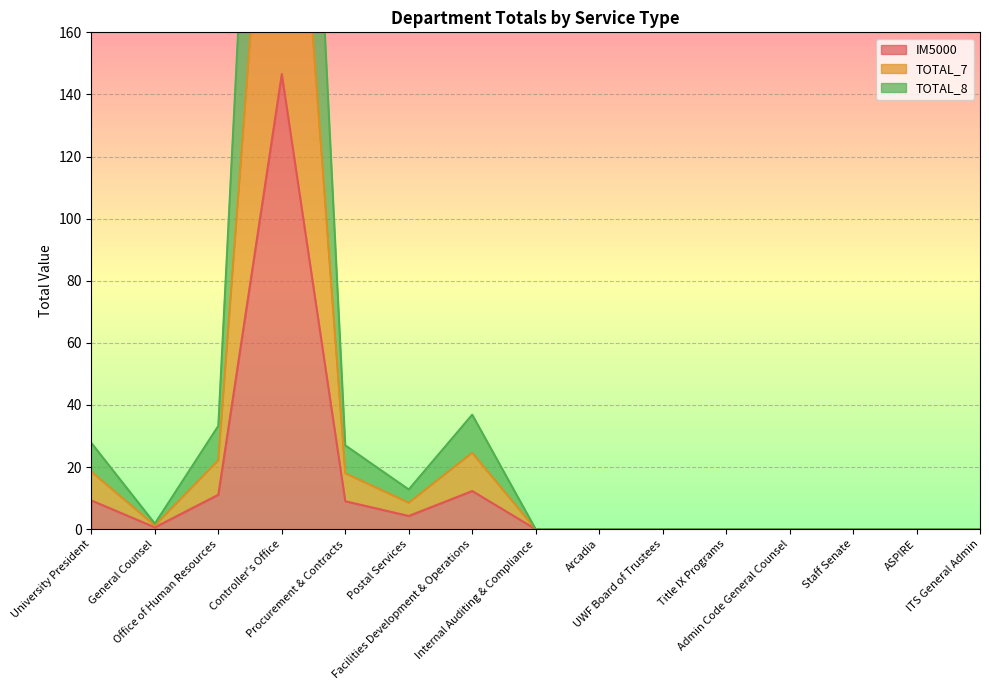

The IM5000 series shows -87.1 at UWF Board of Trustees. True or false?

False